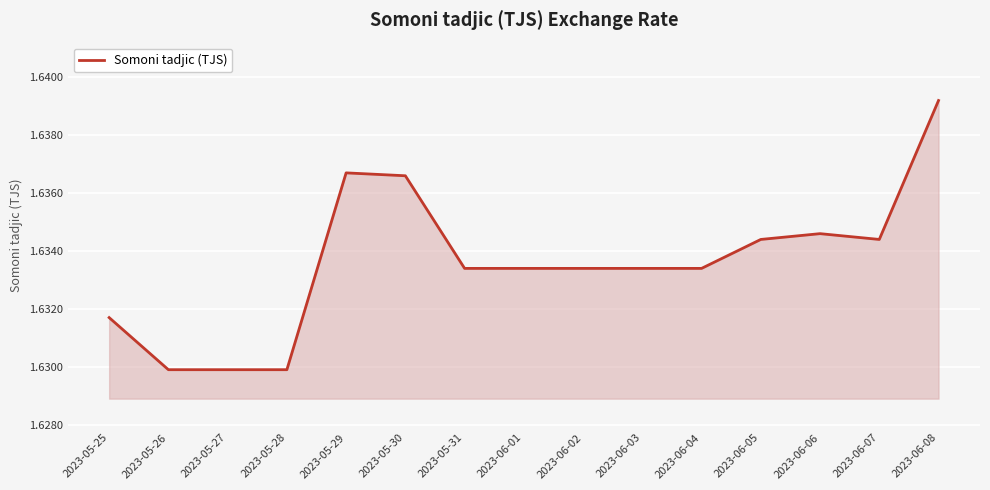

Approximately how many times larger is the value at 2023-05-25 compared to 2023-06-06?

1.0